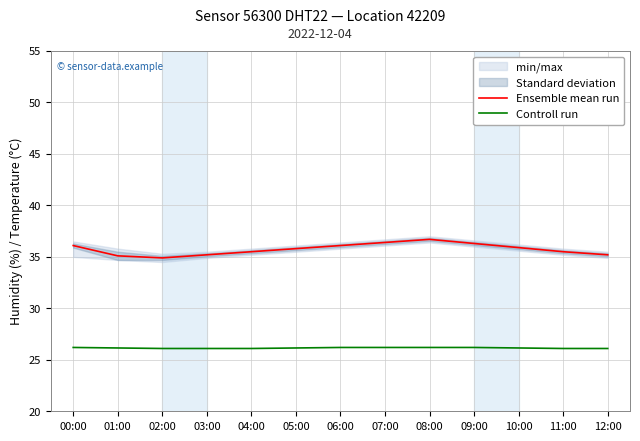

Which category has the highest value in the Controll run series?

00:00